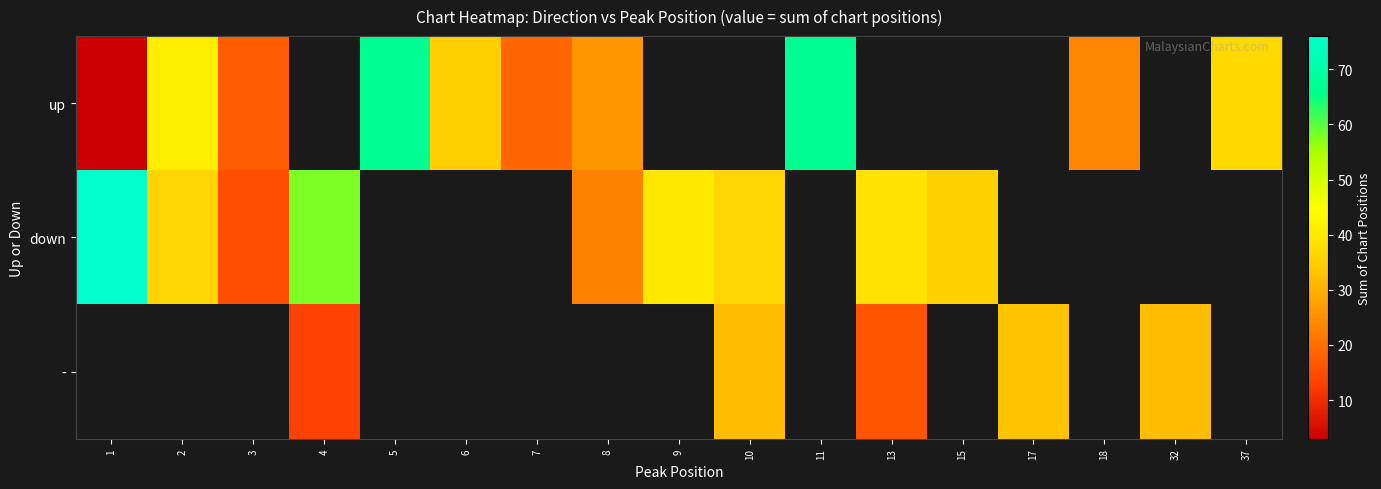

Rank the series at 18 from highest to lowest value.

up, down, -